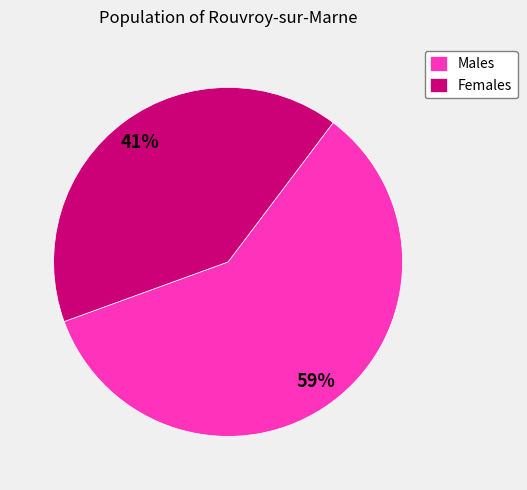

Combined, do Males and Females account for over 50%?

Yes